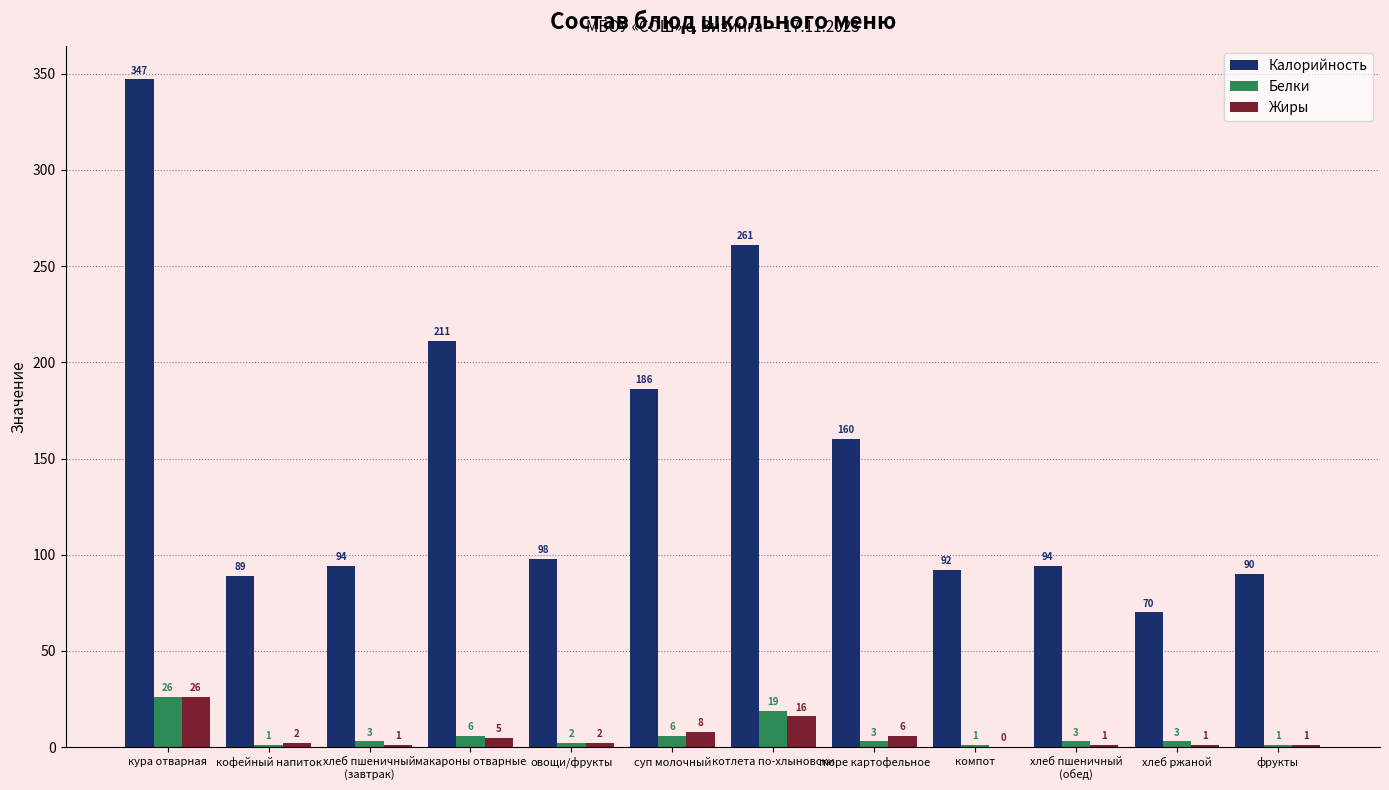

How many series are shown in this chart?

3